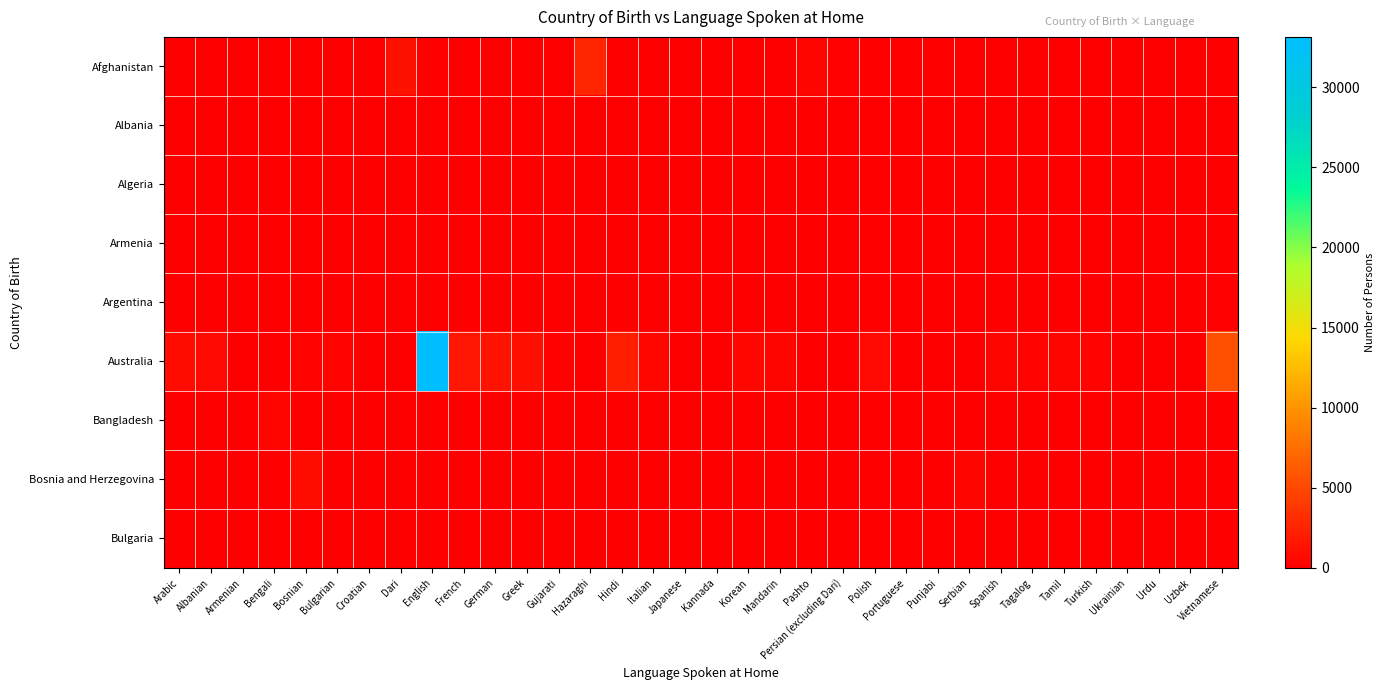

How many distinct data groups are displayed?

9